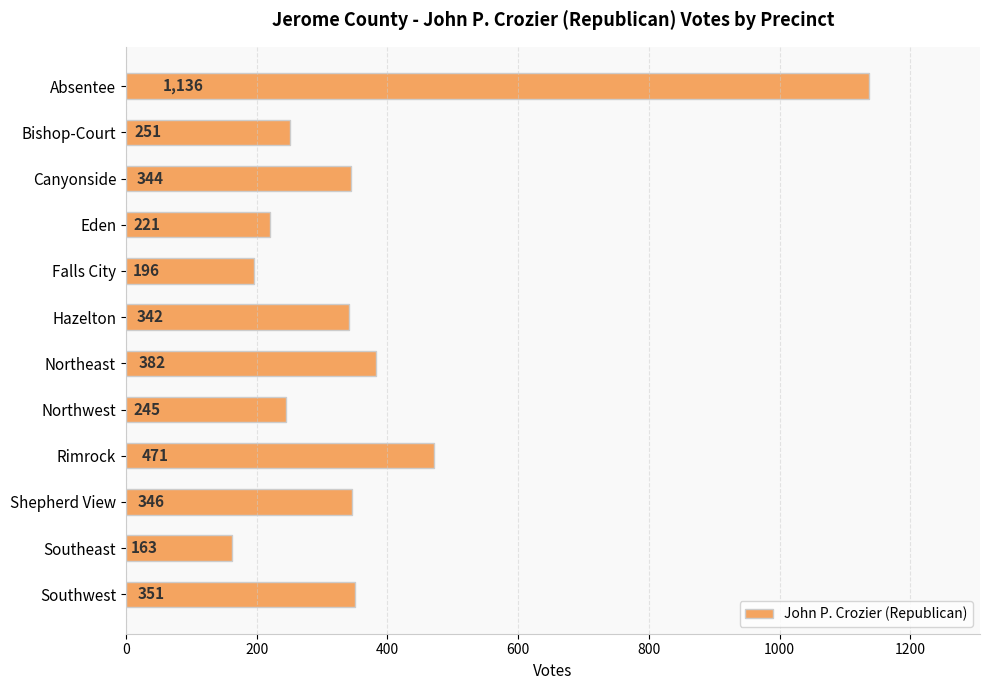

How many values are below 344?

6